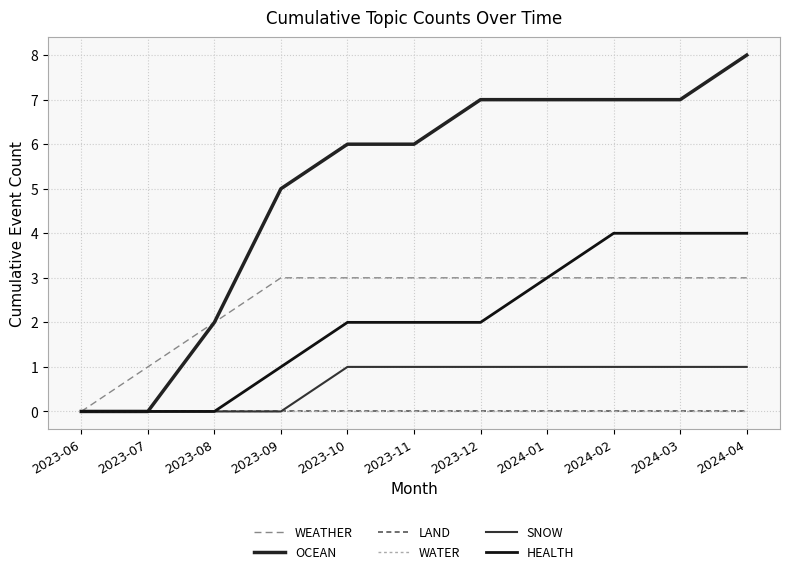

Does the chart have visible grid lines?

Yes